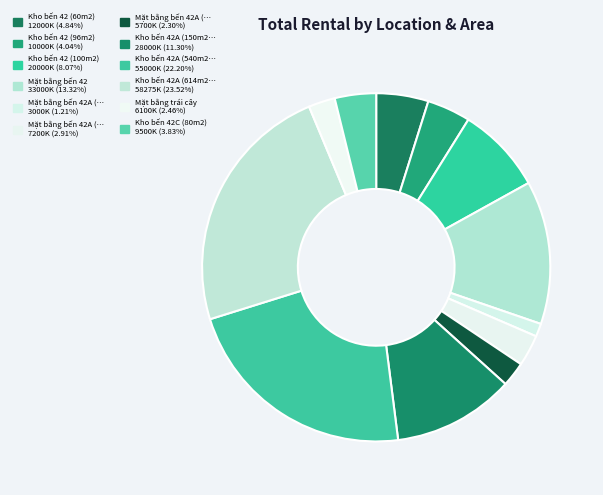

Which slice is the largest?

Kho bến 42A (614m2)